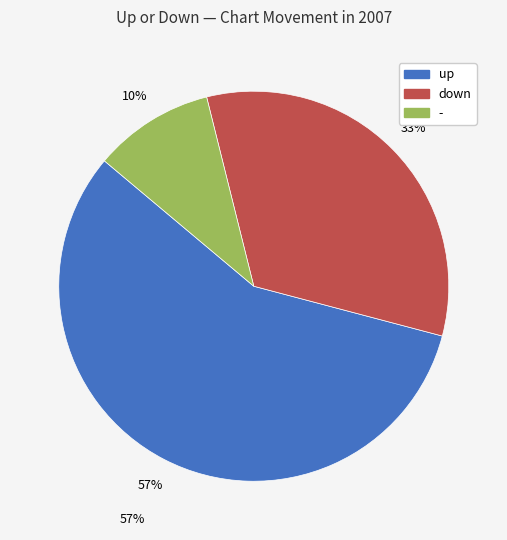

To the nearest percent, what is the difference between the largest and smallest slice percentages?

47%